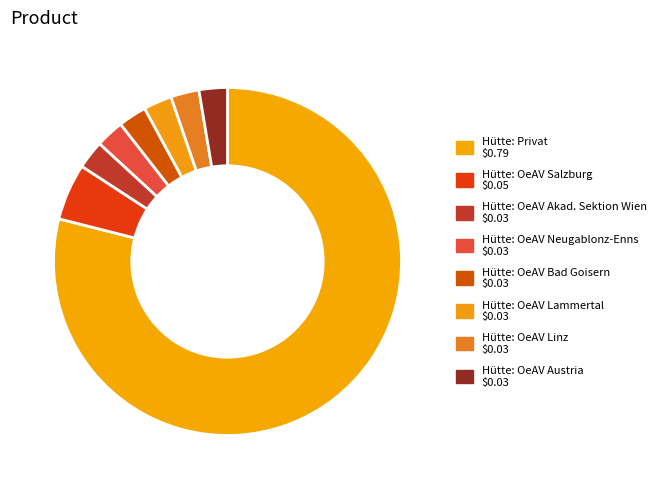

What is the majority slice?

Hütte: Privat